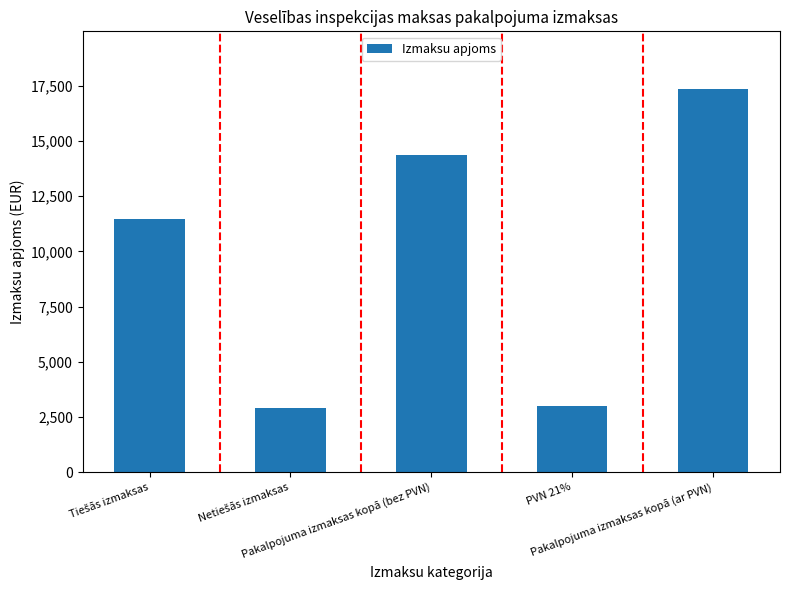

What is the difference between the second highest and second lowest values?

11335.7